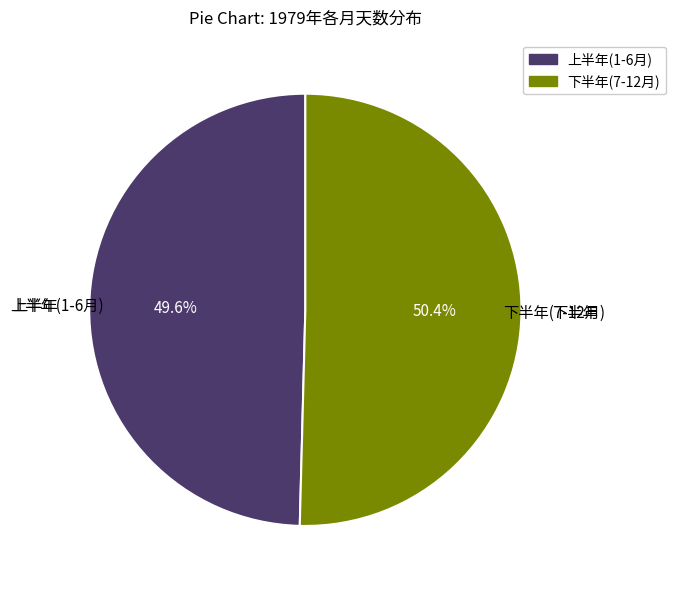

What is the majority slice?

下半年(7-12月)